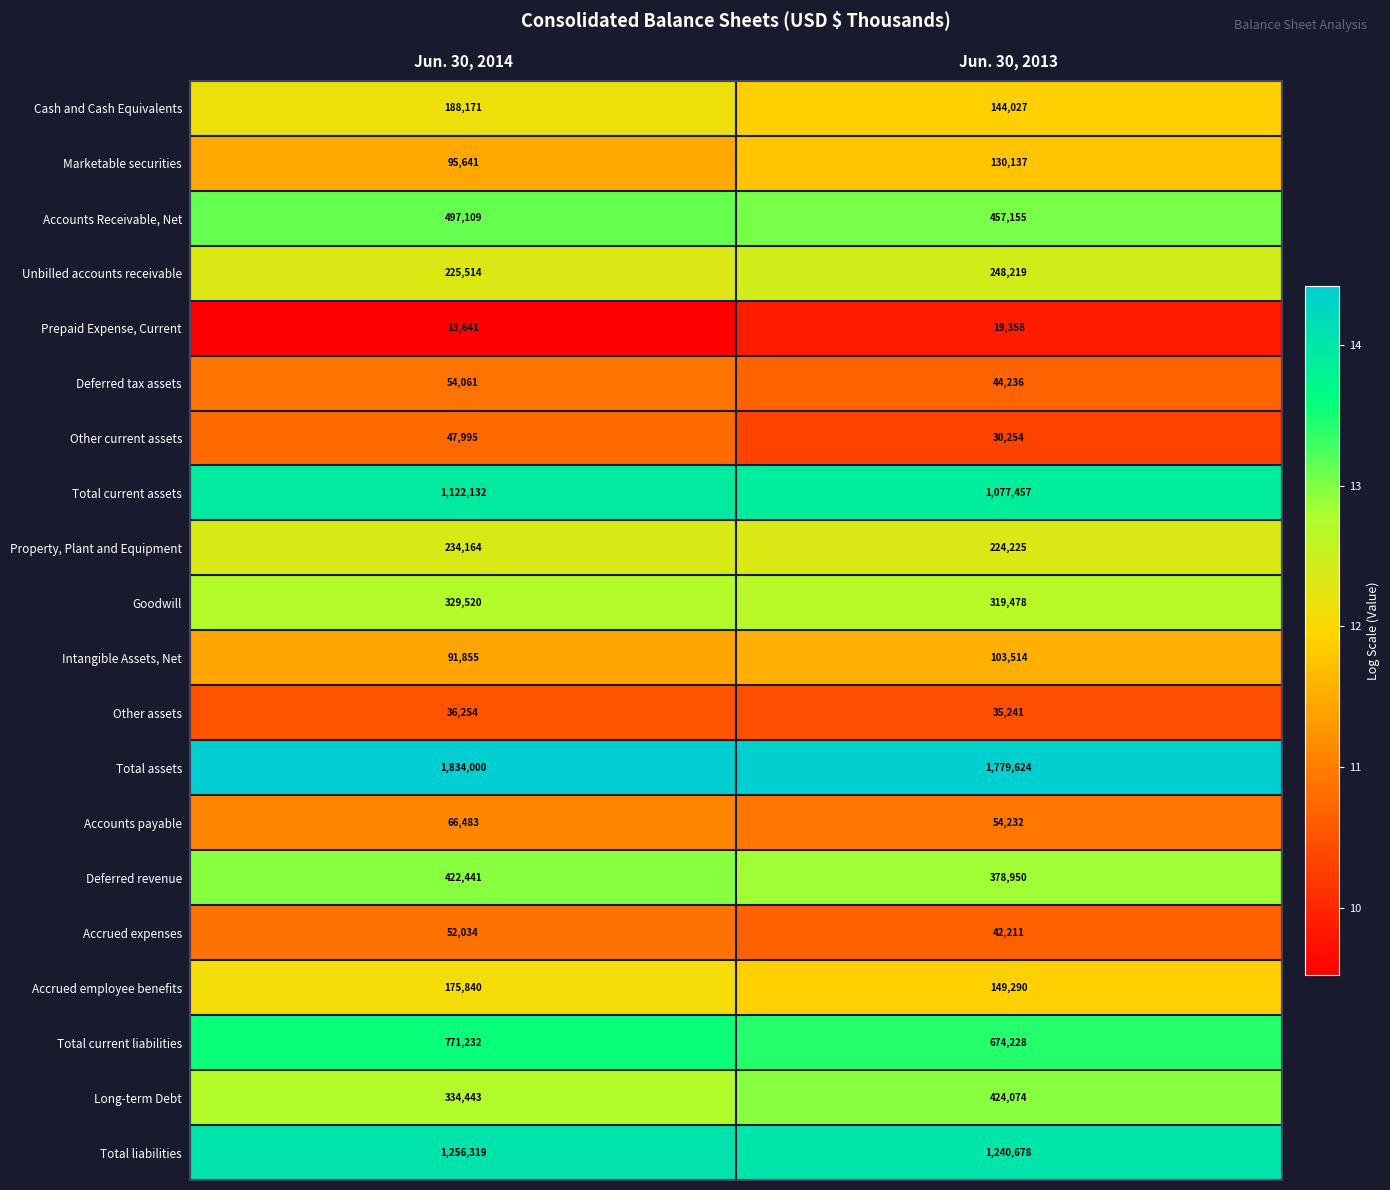

What is the difference between the Other current assets values at Jun. 30, 2013 and Jun. 30, 2014?

17741